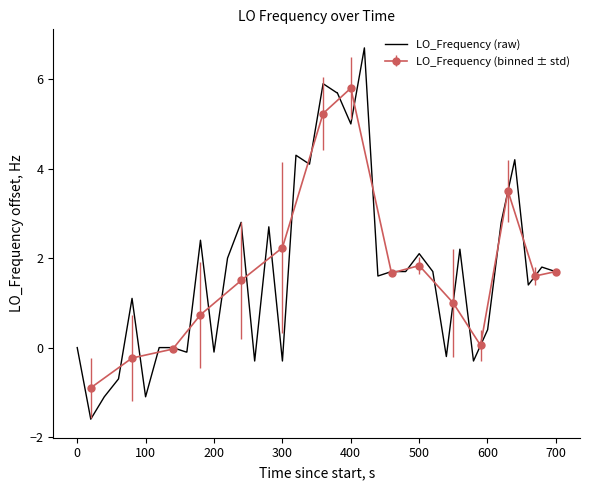

What is the difference between the second highest and second lowest values?

7.0